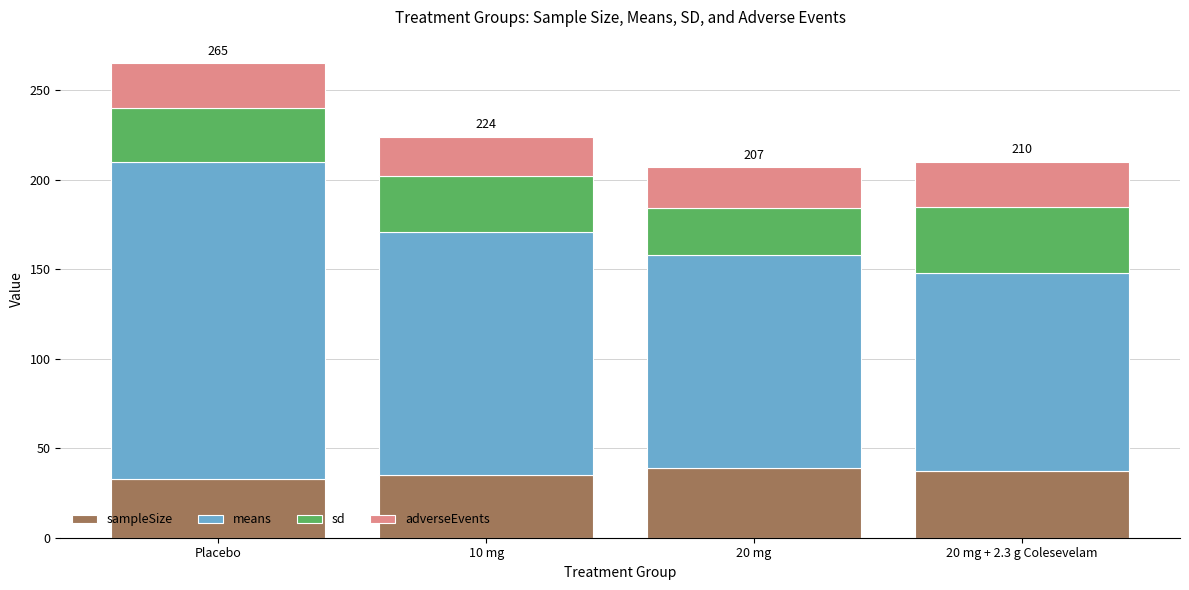

What is the lowest value of the sampleSize series?

33